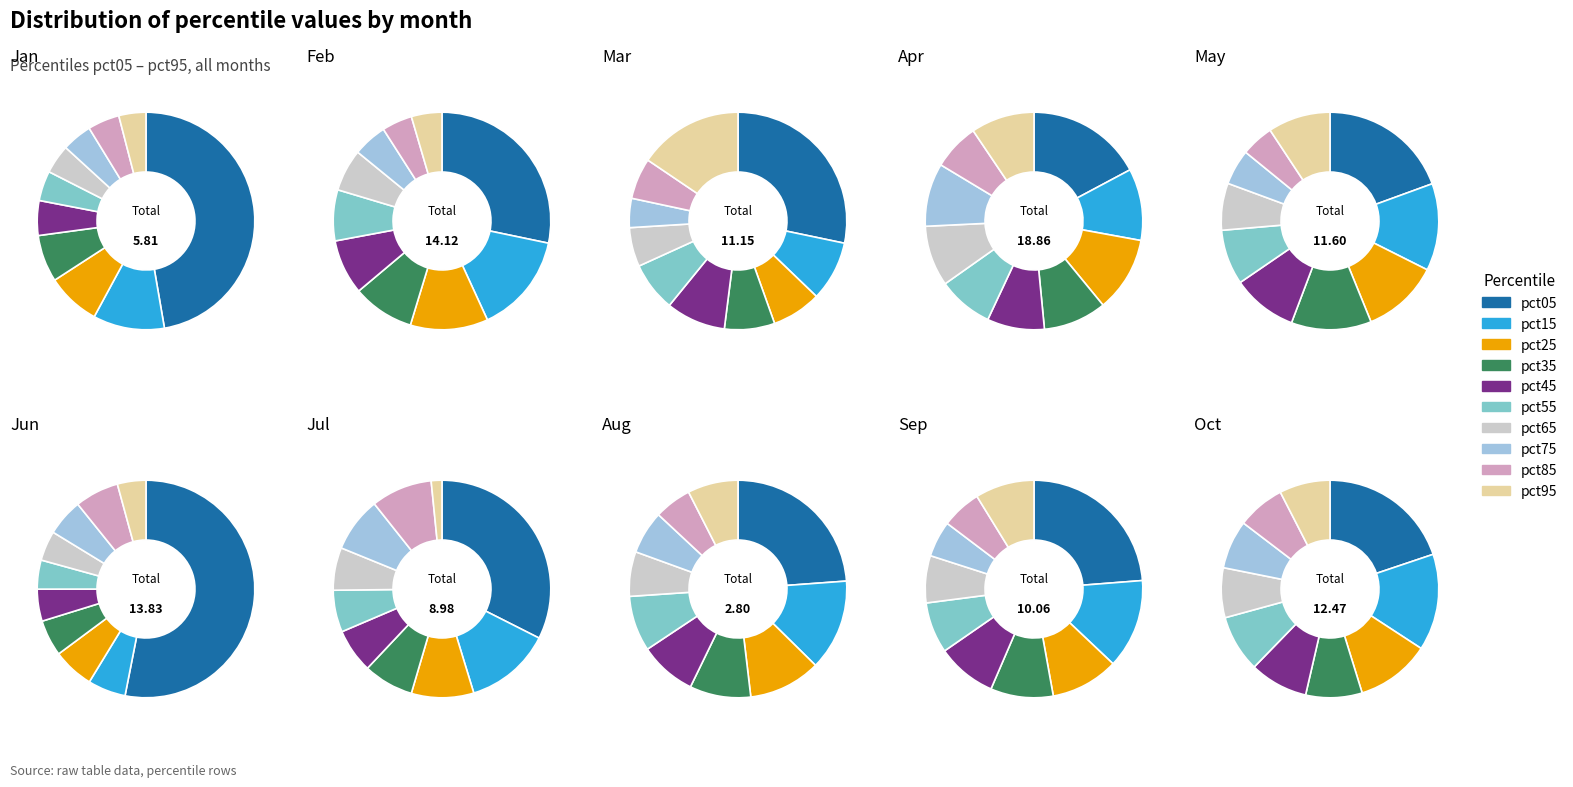

Which category has the biggest portion of the pie?

pct05